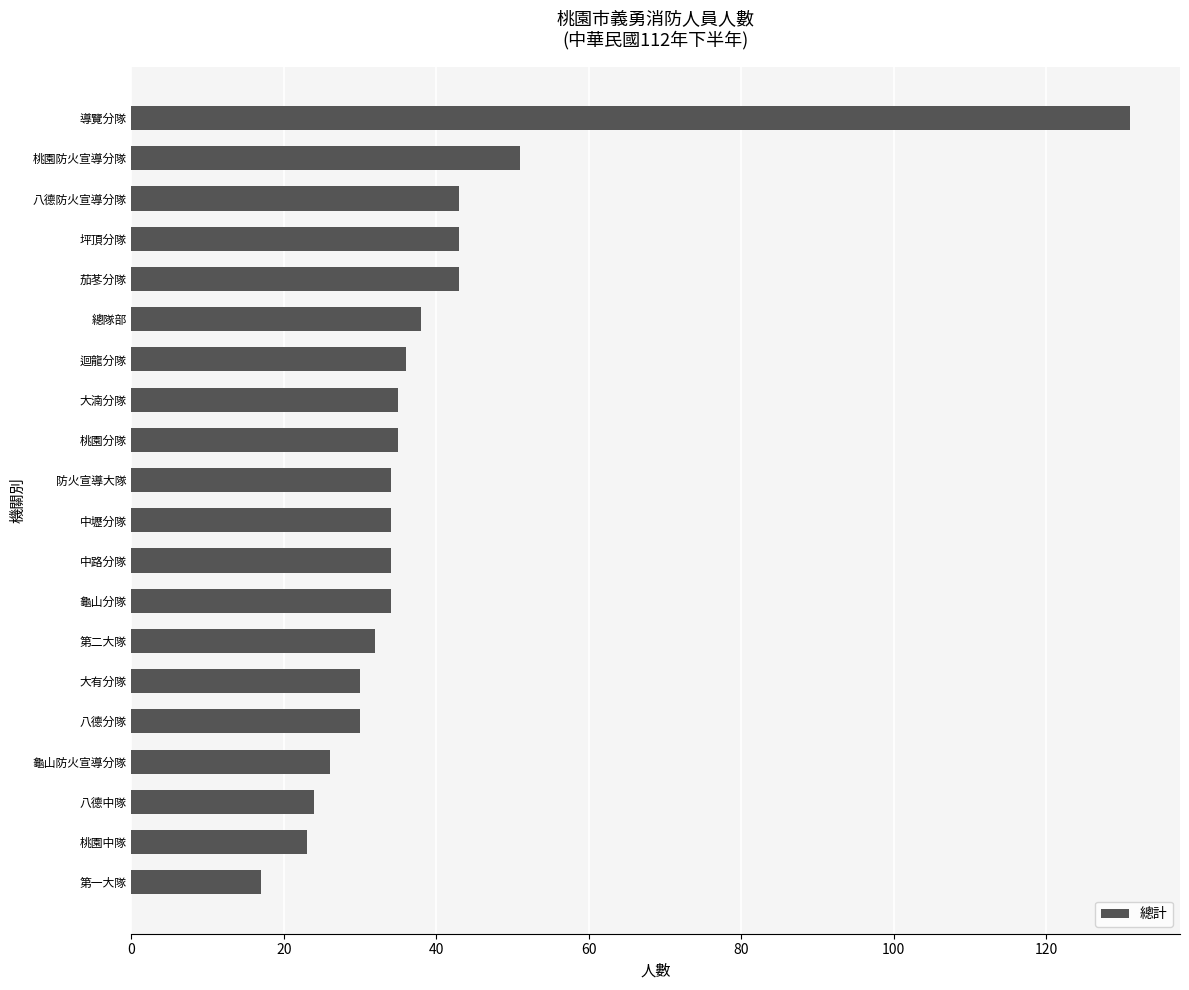

The chart shows a value of 17 at 第一大隊. True or false?

True